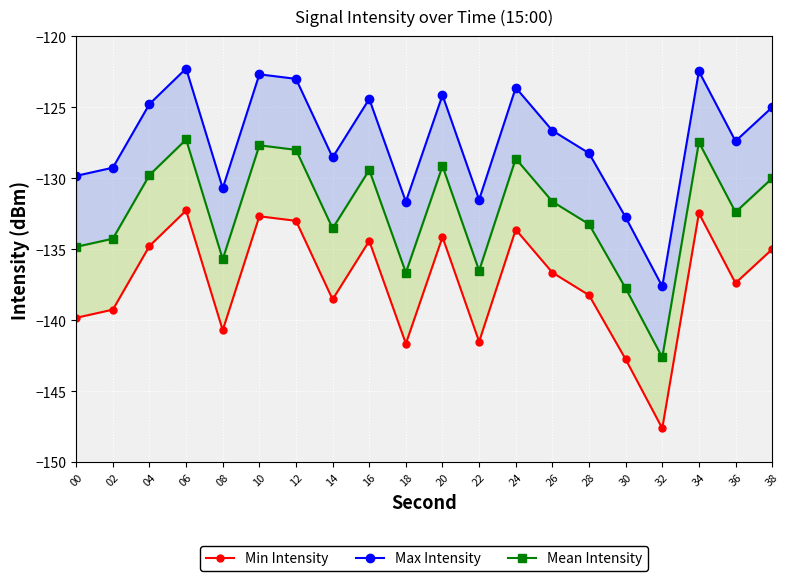

What is the value of the Min Intensity point at the 3rd from the left?

-134.8